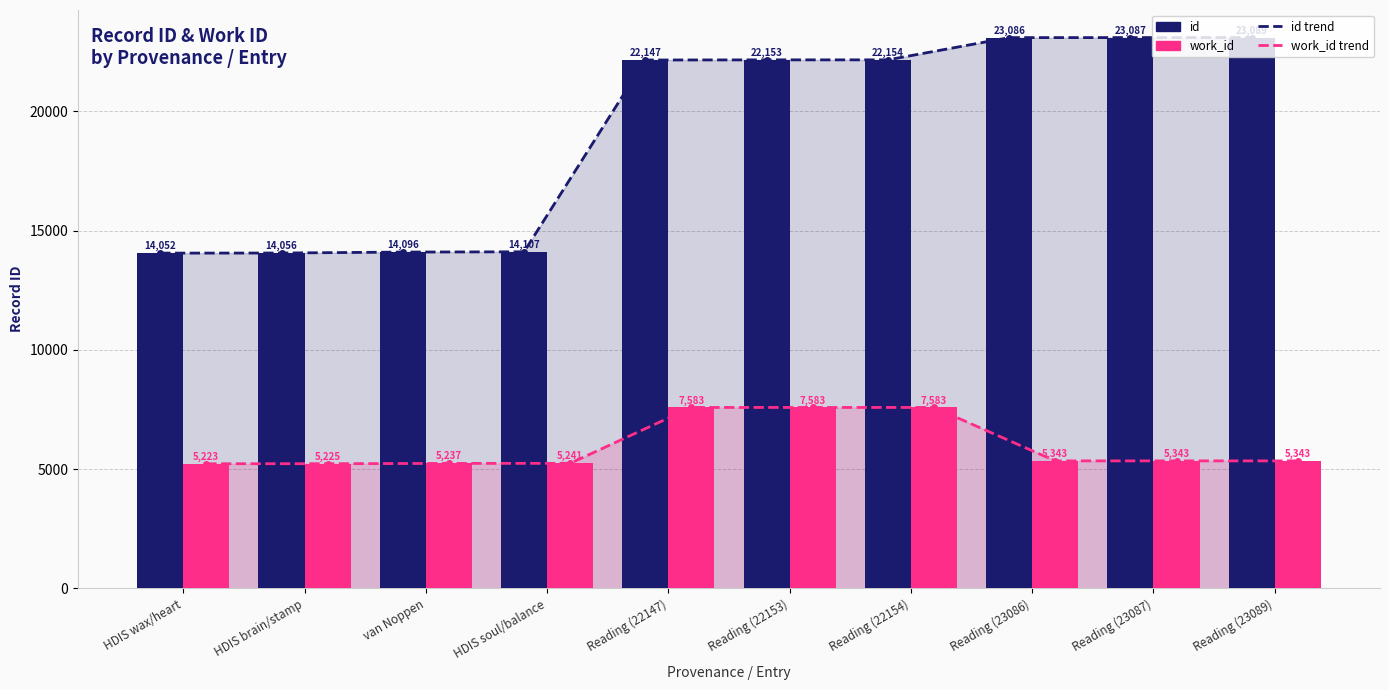

Which label corresponds to the smallest value in the chart?

HDIS wax/heart